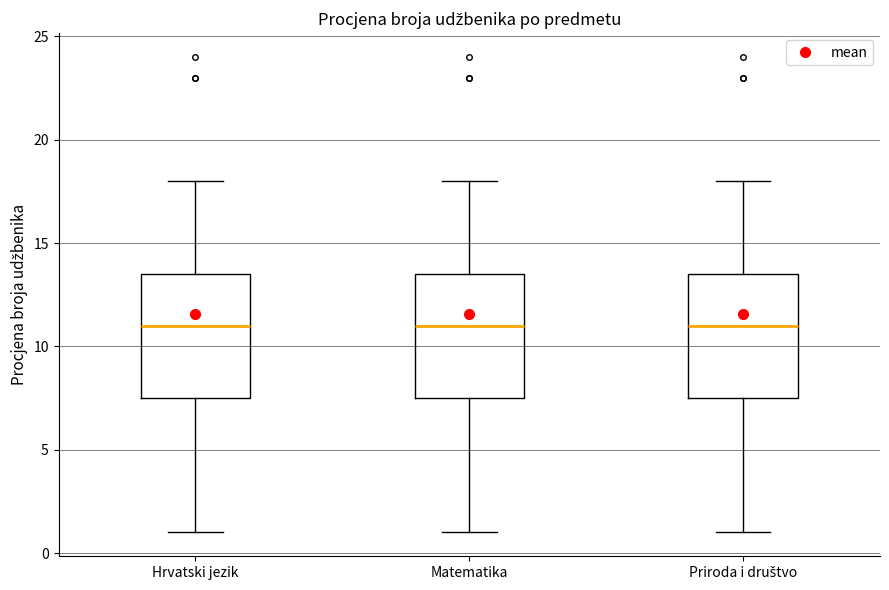

Reading left to right, transcribe this box plot: for each box, give where its median line is, the range the box spans, and where its two whiskers end, as read against the y-axis. The values are not printed on the chart, so give them approximately, as read against the axis.

Hrvatski jezik: median 11.0, box 7.5 to 13.5, whiskers 1.0 to 18.0
Matematika: median 11.0, box 7.5 to 13.5, whiskers 1.0 to 18.0
Priroda i društvo: median 11.0, box 7.5 to 13.5, whiskers 1.0 to 18.0